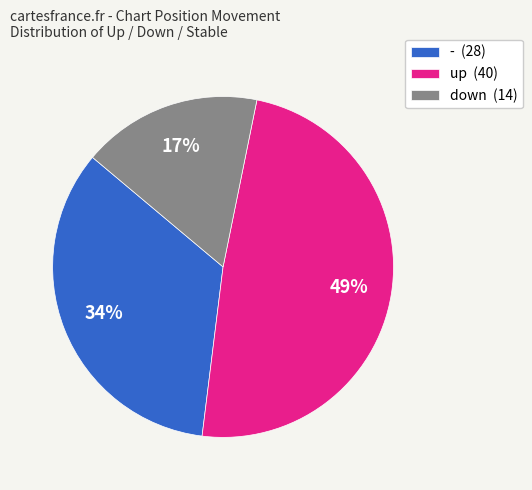

What is the ratio of the value at up (40) to the value at - (28)?

1.4